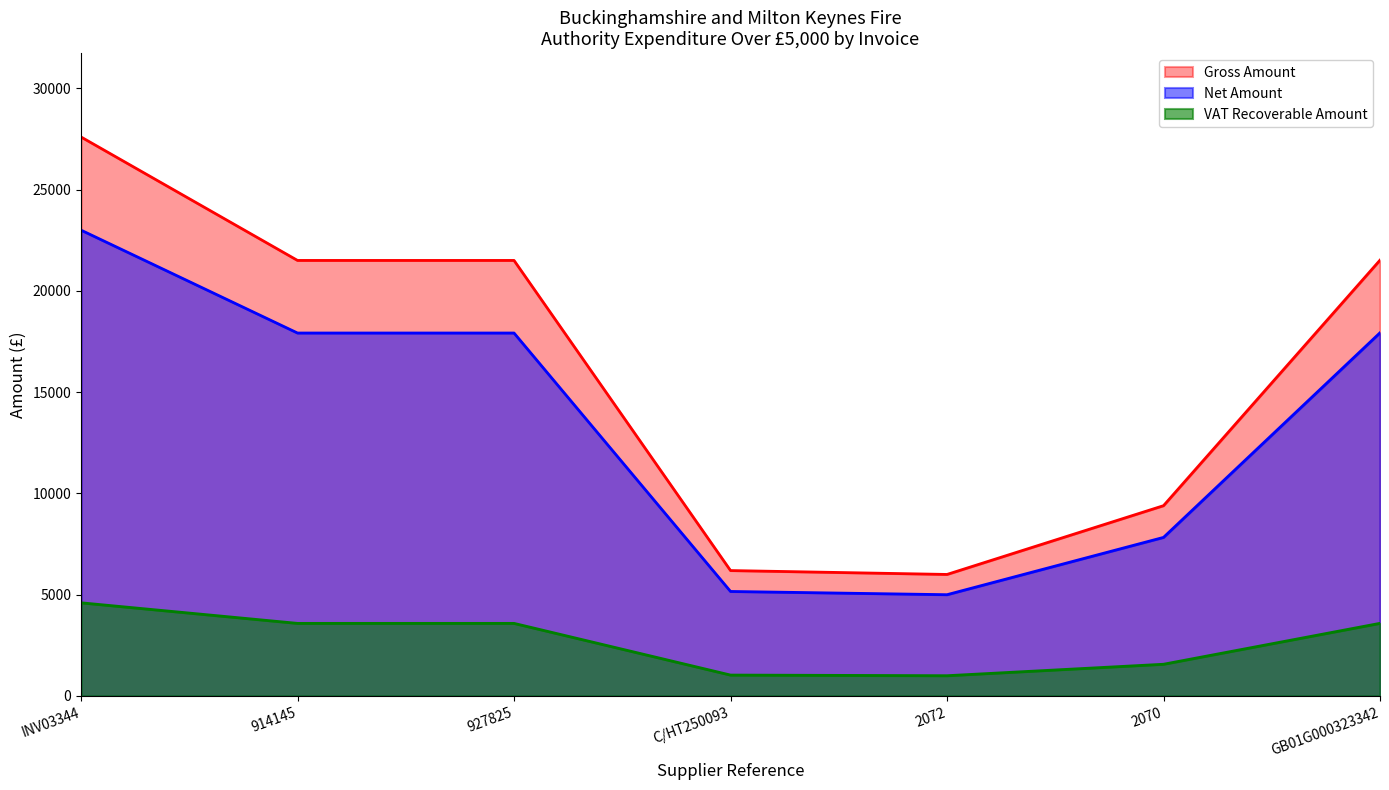

Is it true that VAT Recoverable Amount equals 3586.2 at GB01G000323342?

True